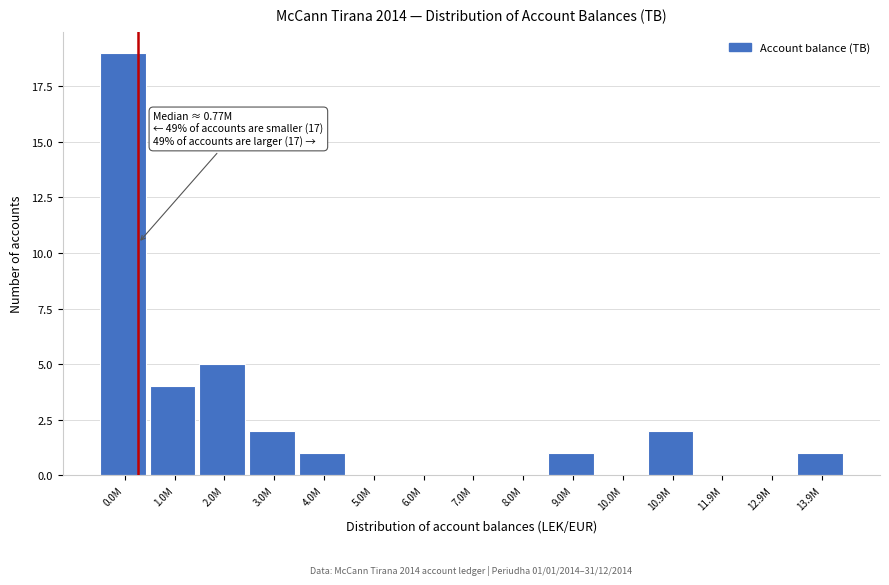

Reading right to left, transcribe all the data shown in this chart.

13.9M=1	12.9M=0	11.9M=0	10.9M=2	10.0M=0	9.0M=1	8.0M=0	7.0M=0	6.0M=0	5.0M=0	4.0M=1	3.0M=2	2.0M=5	1.0M=4	0.0M=19